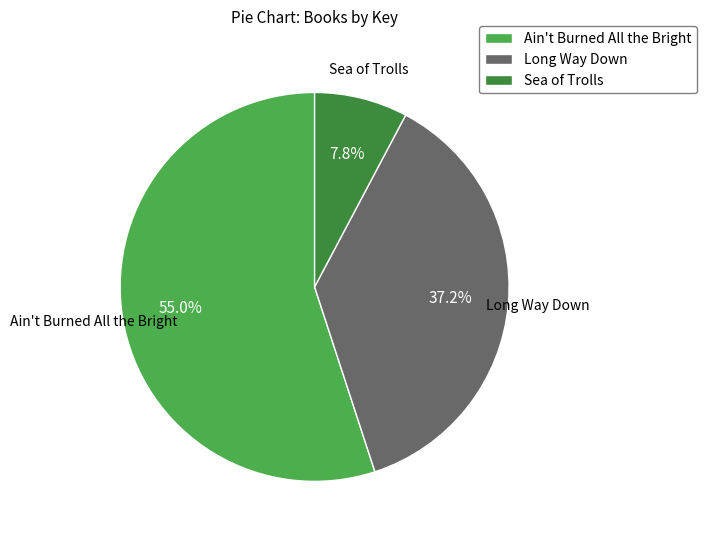

Between Long Way Down and Ain't Burned All the Bright, which is larger?

Ain't Burned All the Bright